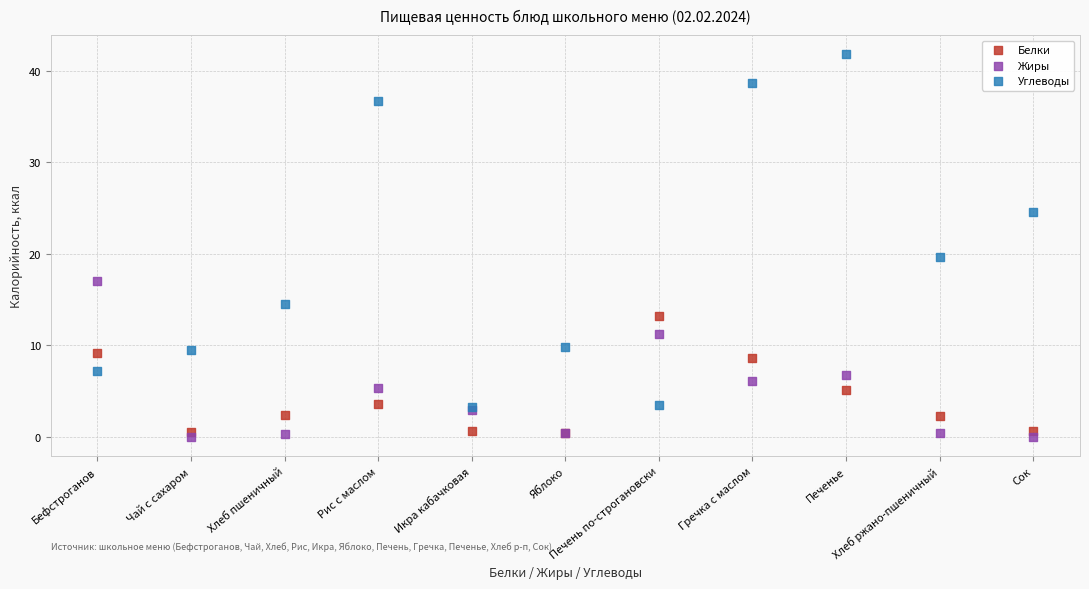

Which series reaches the minimum Y coordinate?

Жиры